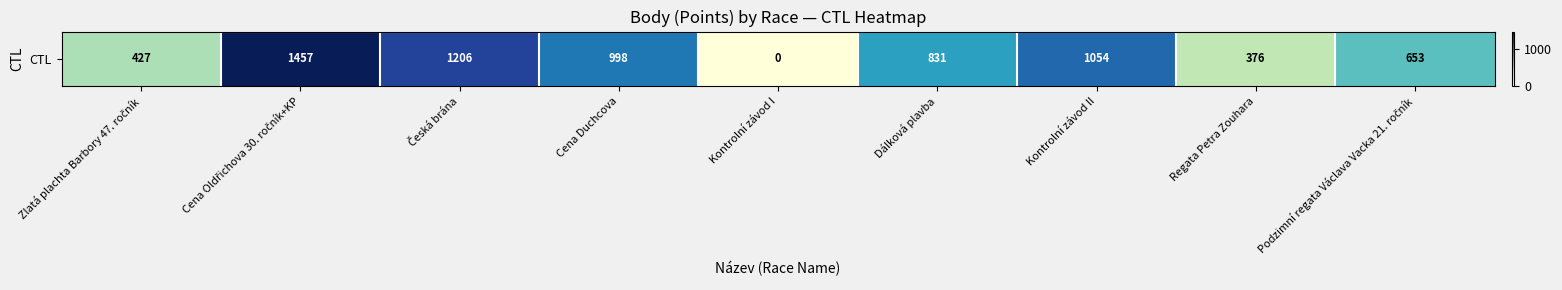

The value at Regata Petra Zouhara is 505. True or false?

False